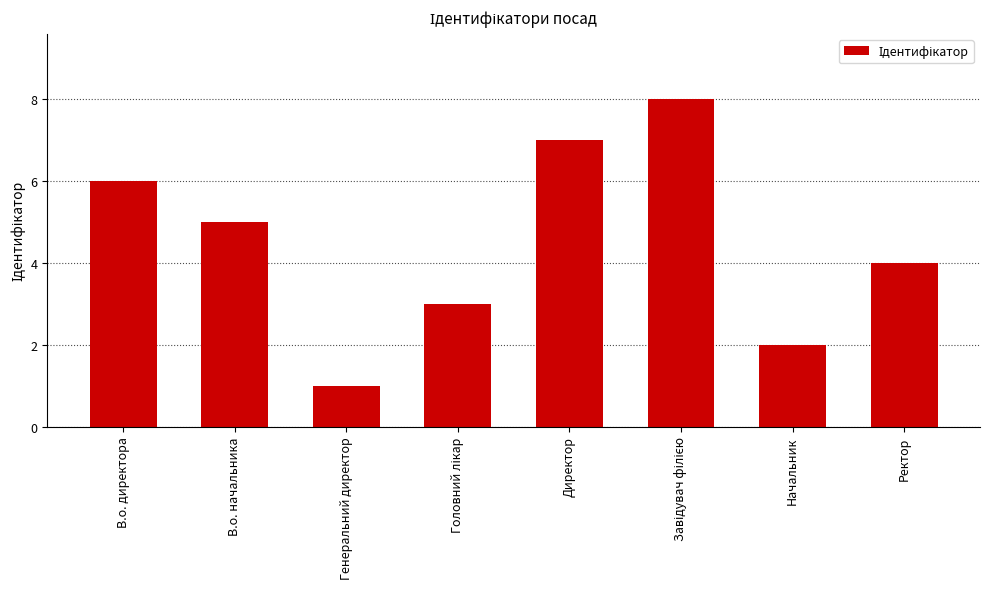

Reading left to right, transcribe all the data shown in this chart.

6	5	1	3	7	8	2	4